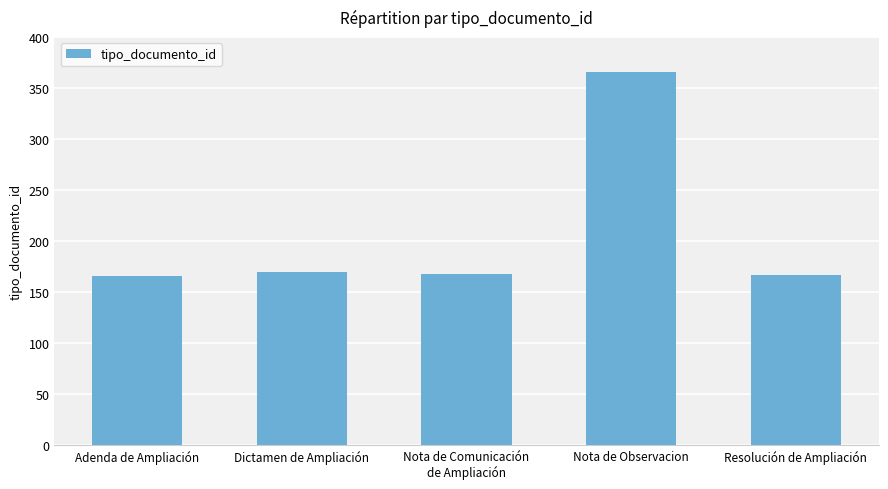

What is the label of the 1st bar from the right?

Resolución de Ampliación